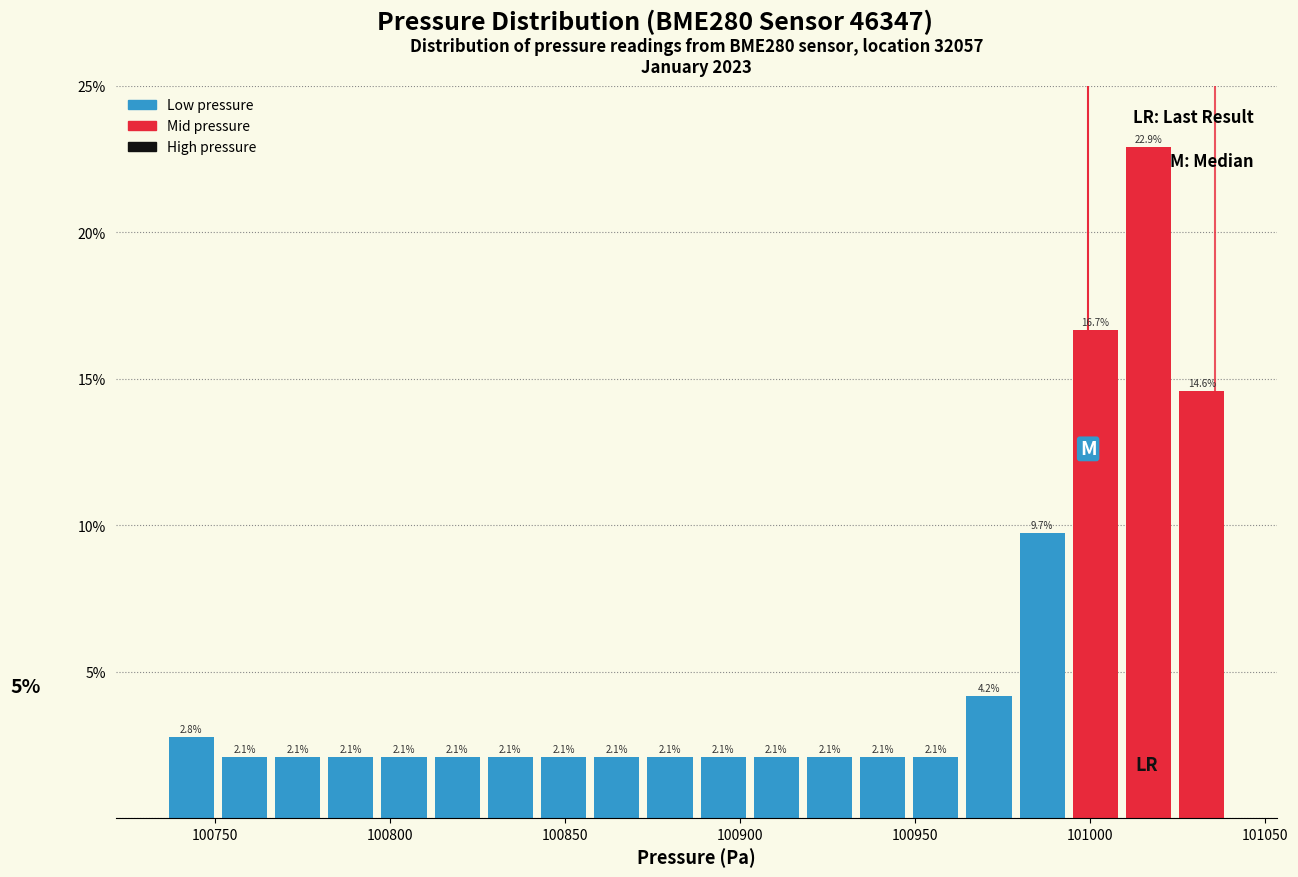

Read against the x-axis, roughly where is the centre of the tallest bar?

101015